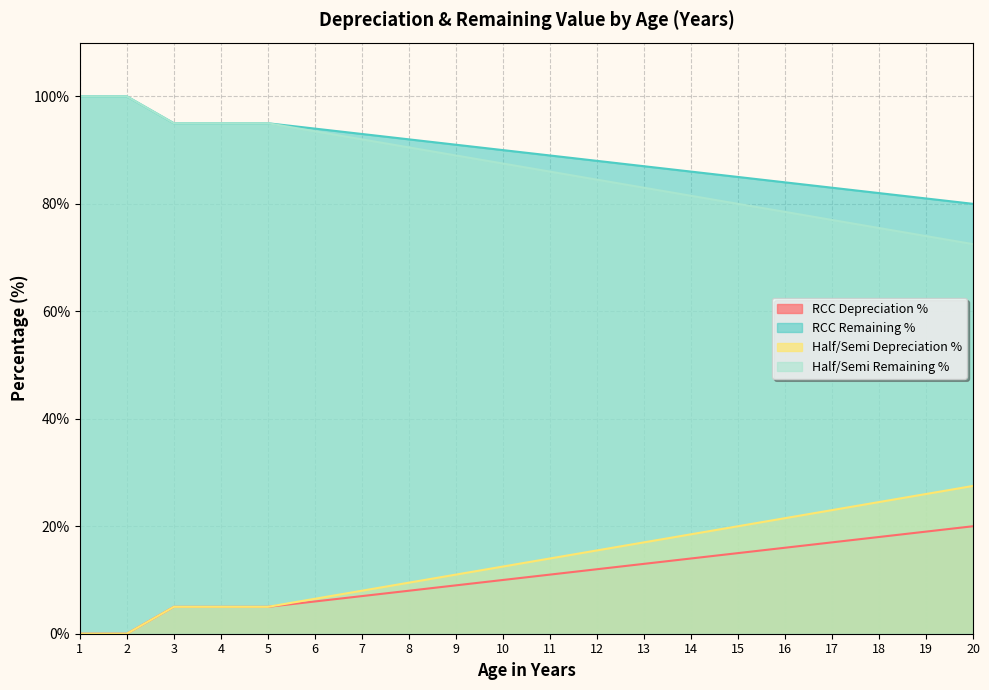

How many values in the RCC Remaining % series exceed 90?

9